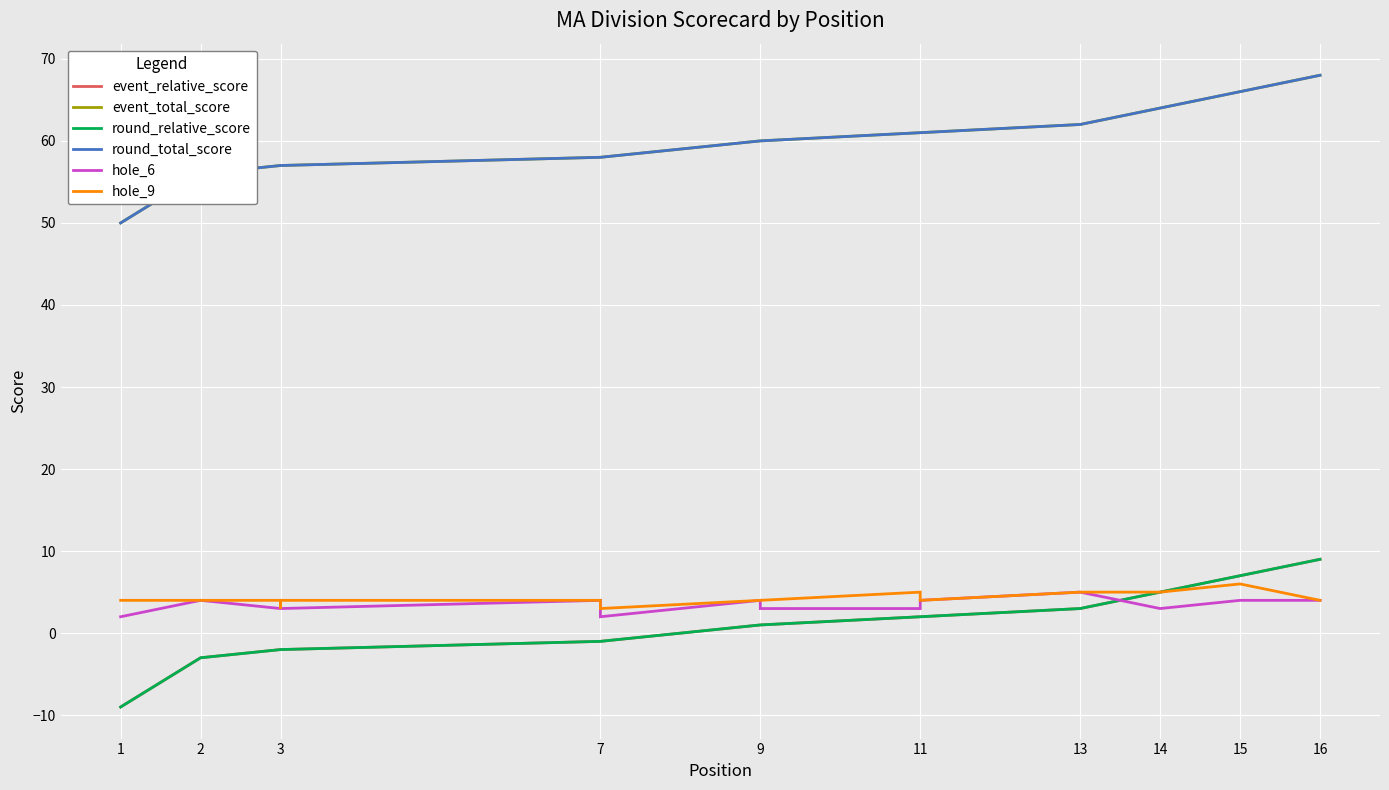

Which label corresponds to the smallest value in the chart?

1